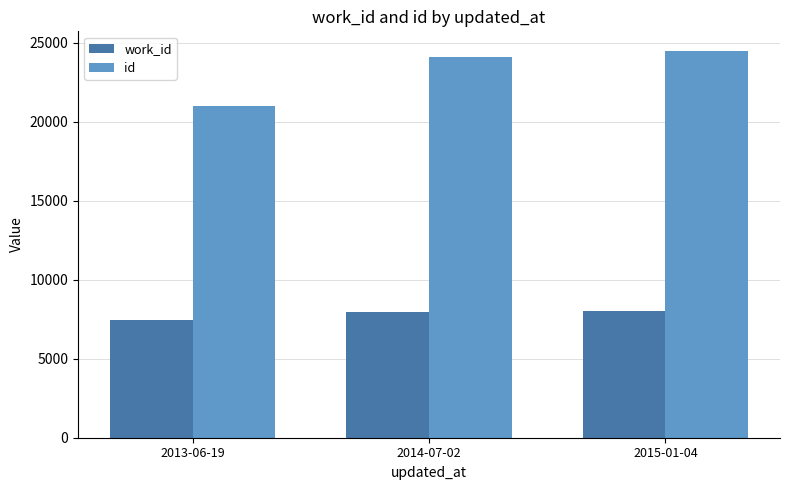

What is the maximum value for id?

24512